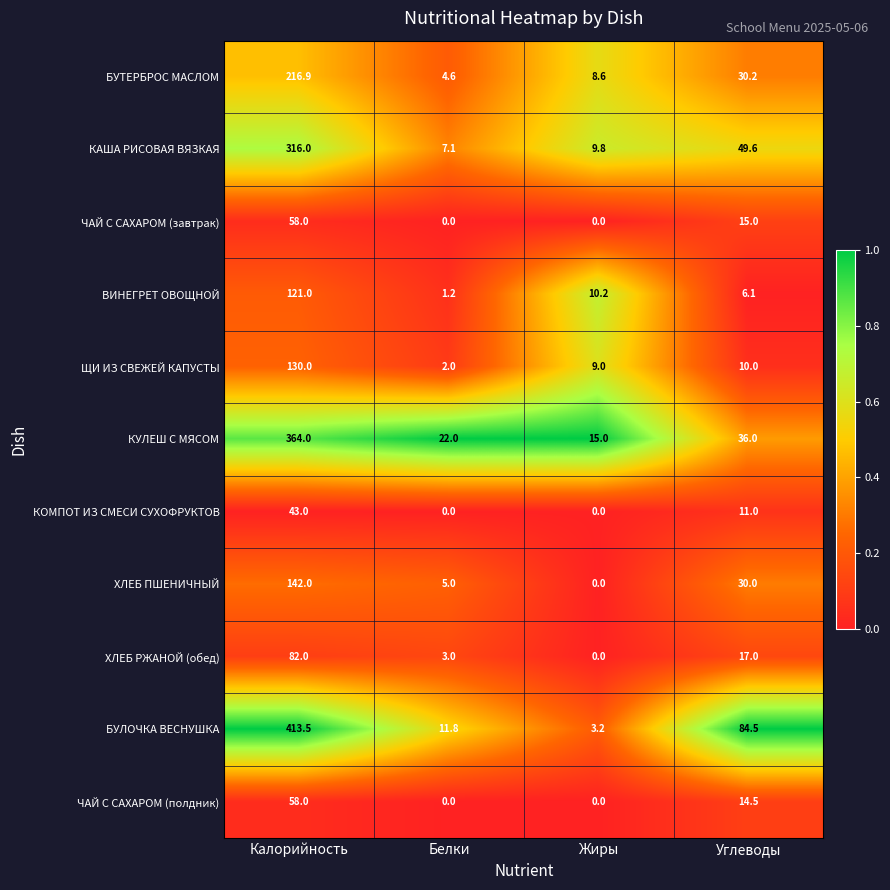

Is it true that ЧАЙ С САХАРОМ (завтрак) equals 15.0 at Углеводы?

True